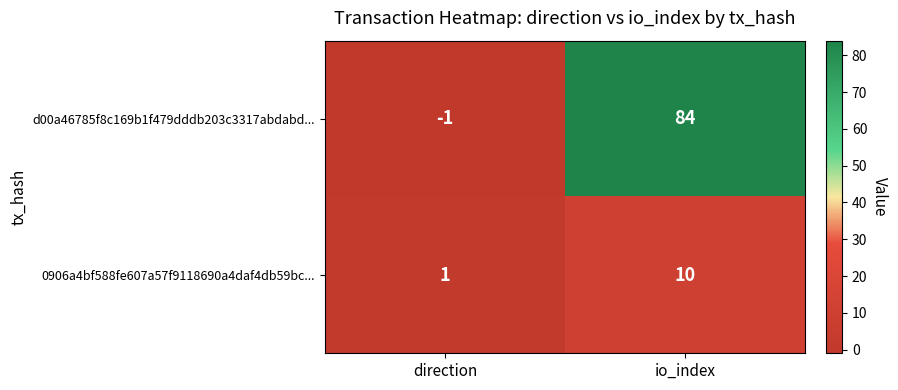

Which category has the highest value in the 0906a4bf588fe607a57f9118690a4daf4db59bc... series?

io_index